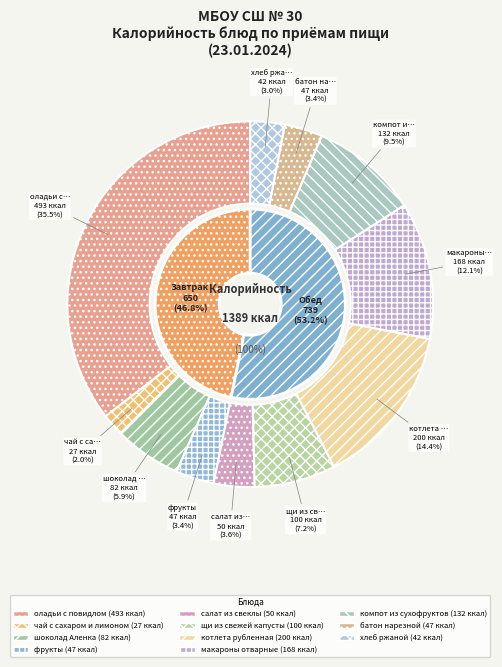

Which has a higher value, фрукты or чай с сахаром и лимоном?

фрукты